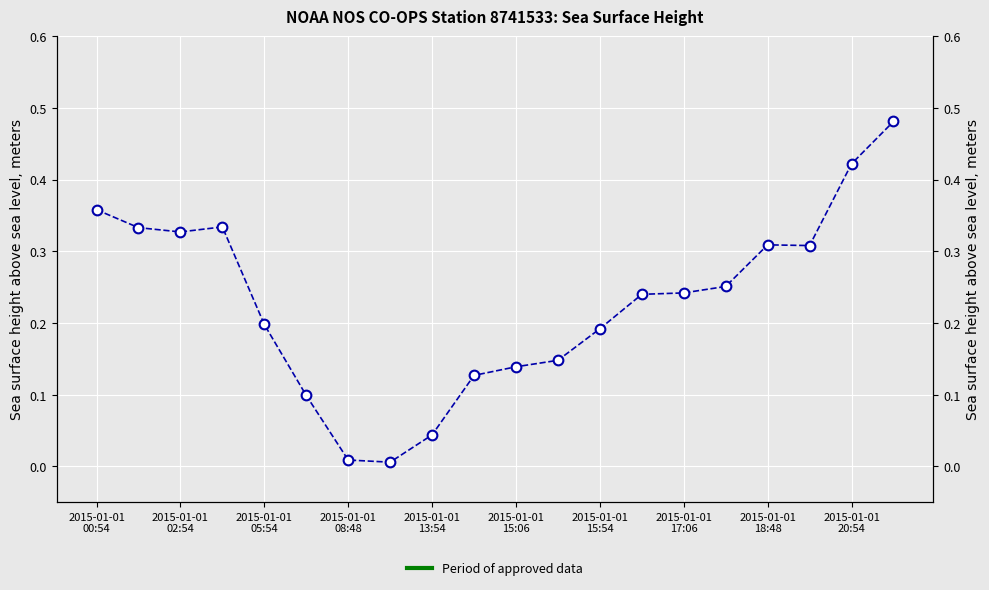

How many series are shown in this chart?

1